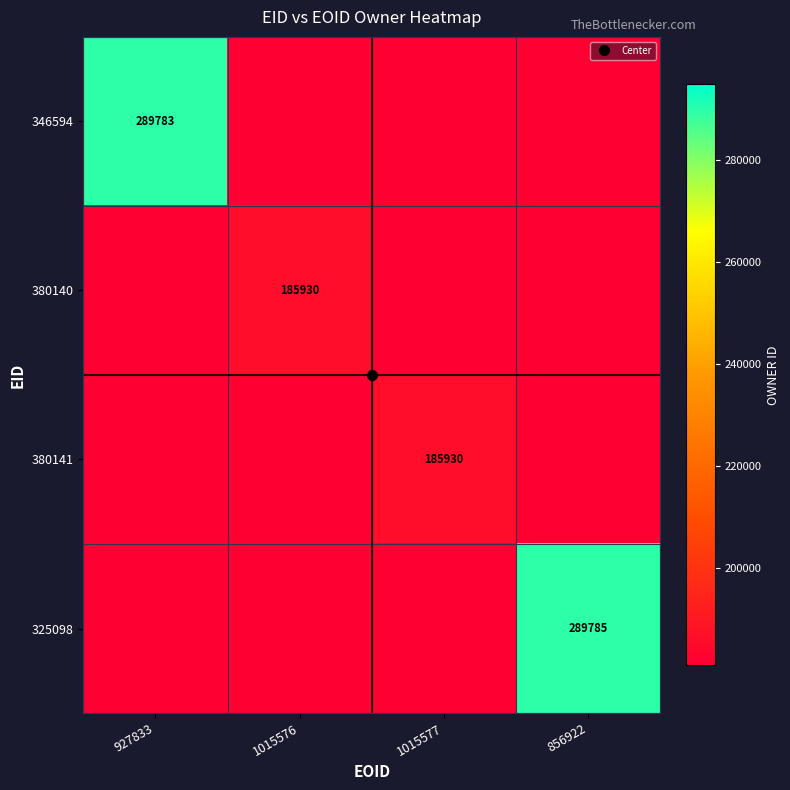

Which label corresponds to the smallest value in the chart?

1015576